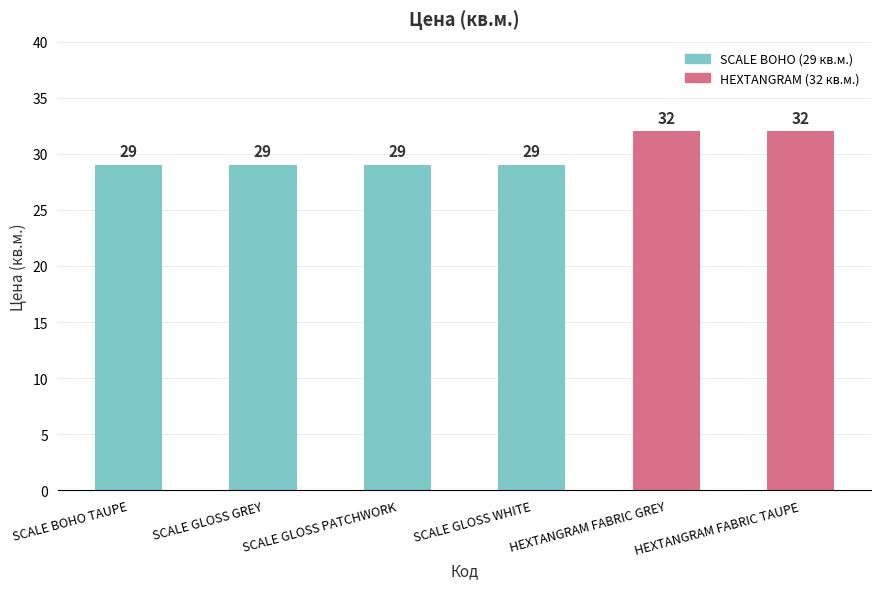

Approximately how many times larger is the value at SCALE GLOSS GREY compared to HEXTANGRAM FABRIC GREY?

0.9